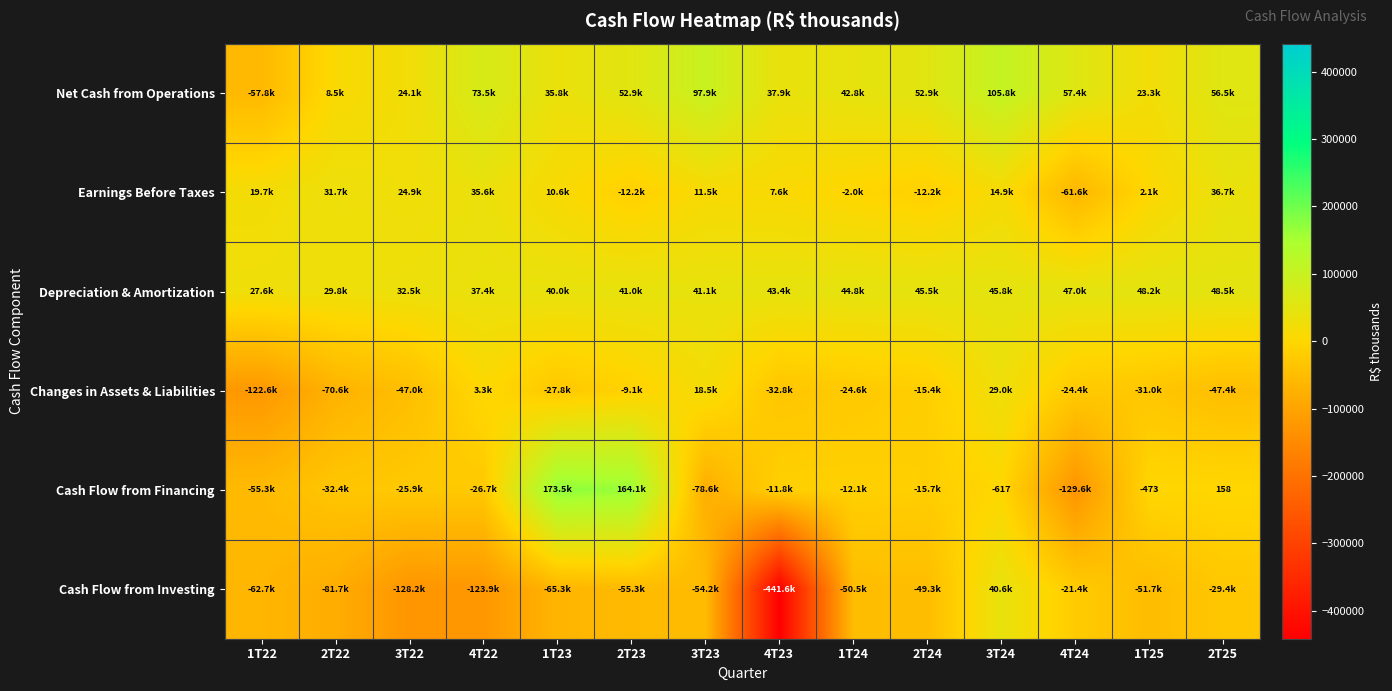

What is the difference between the highest and lowest values at 3T24?

106426.0